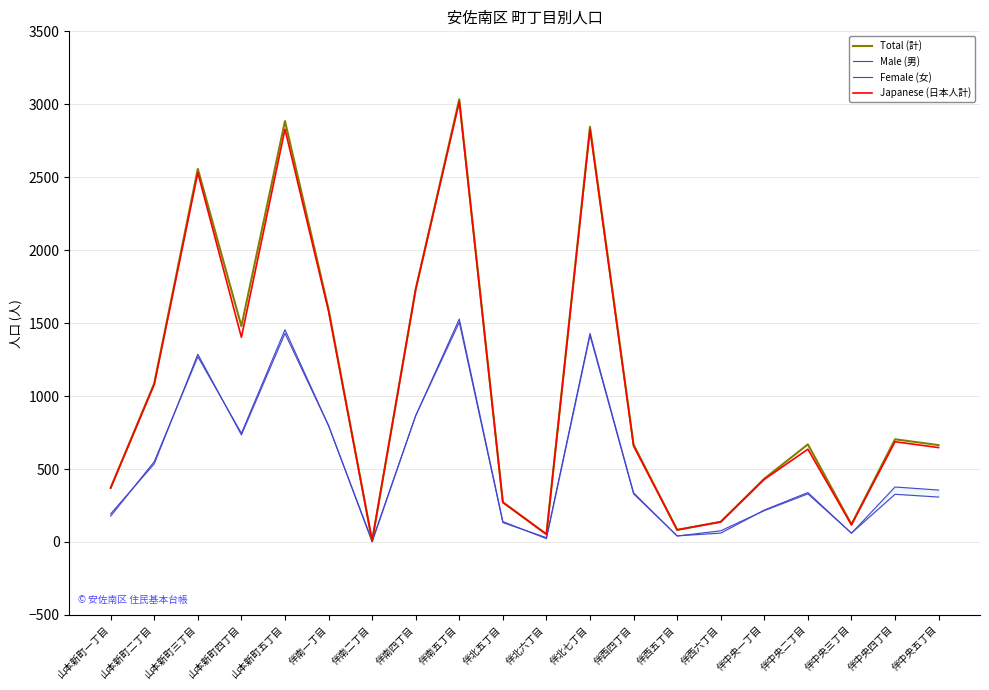

Is this an area chart (filled region under the line)?

No